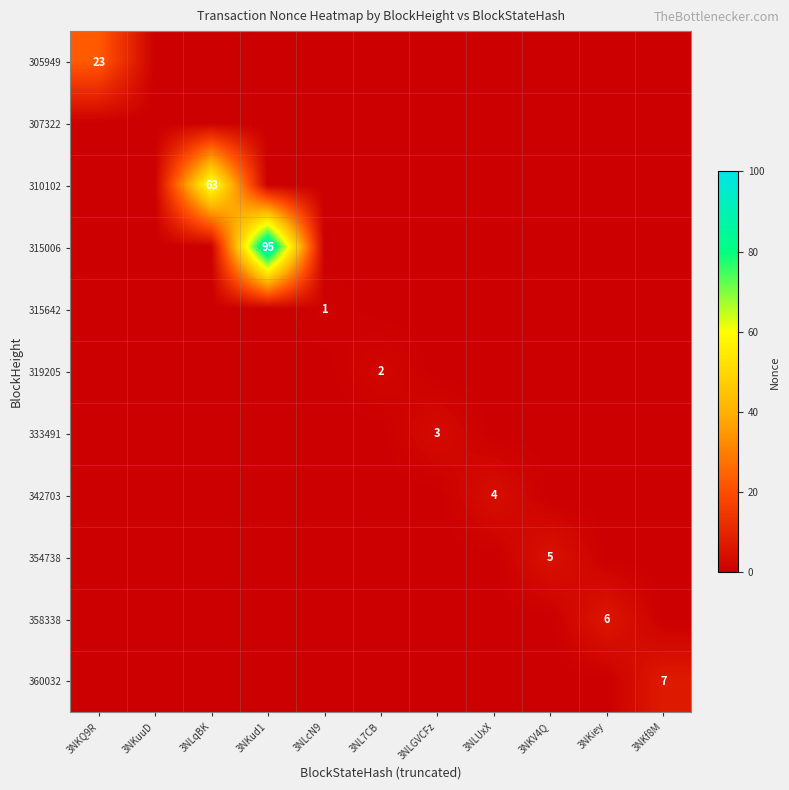

What is the difference between the highest and lowest values at 3NLqBK?

63